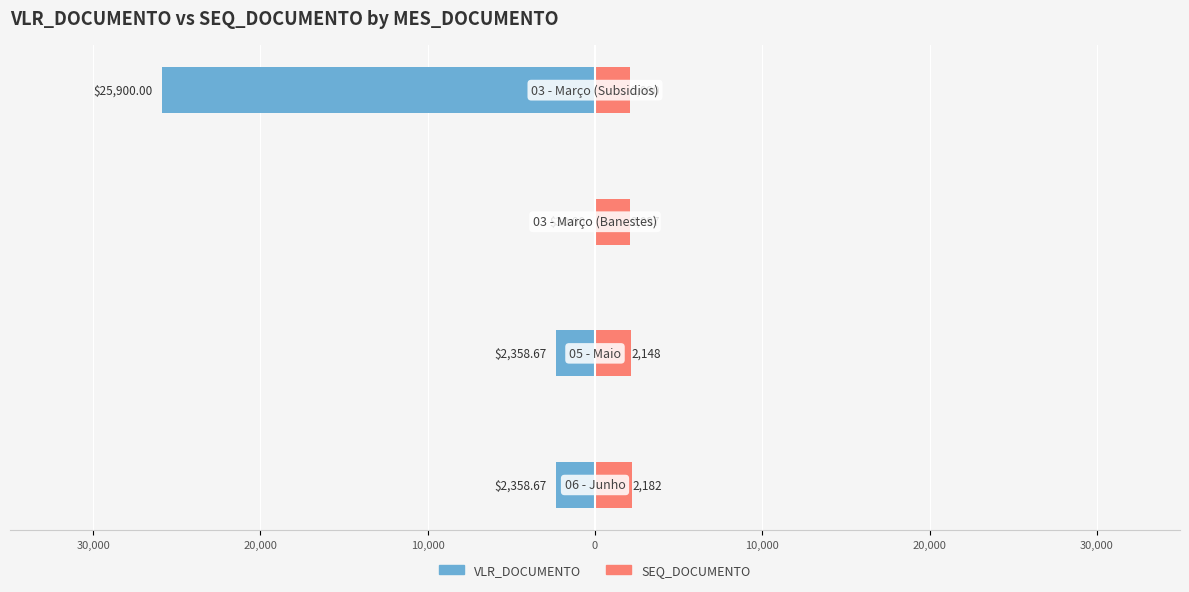

At 40,000, list the series in order from smallest to largest.

VLR_DOCUMENTO, SEQ_DOCUMENTO